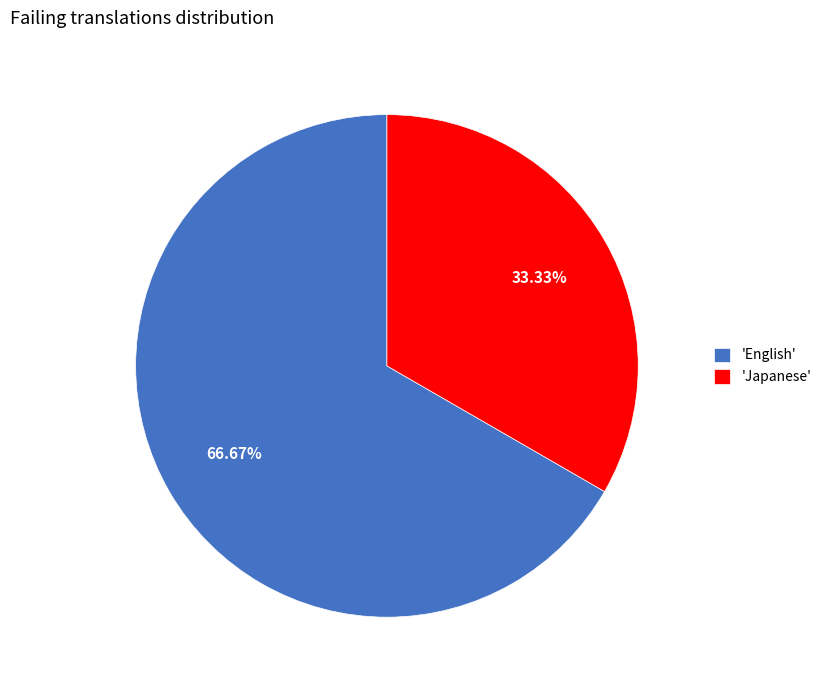

Does 'Japanese' account for over 50% of the chart?

No